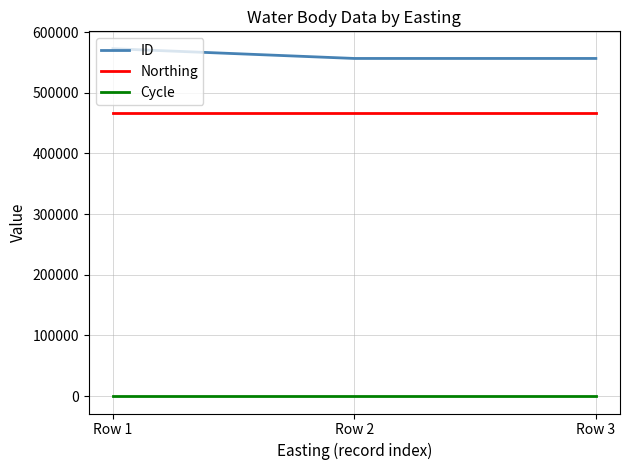

Is it true that ID equals 758484 at Row 2?

False